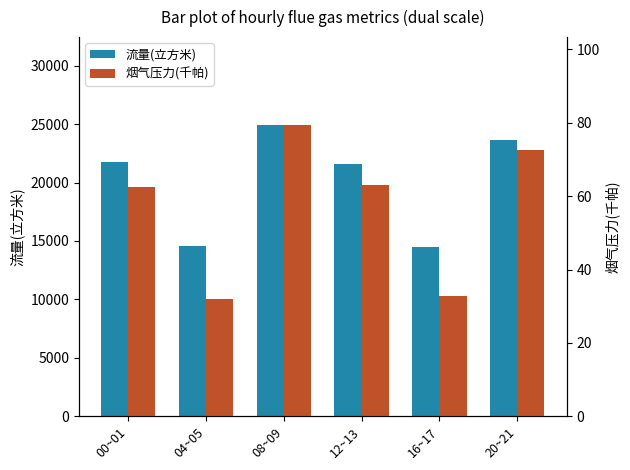

Which series has the widest spread of values?

流量(立方米)